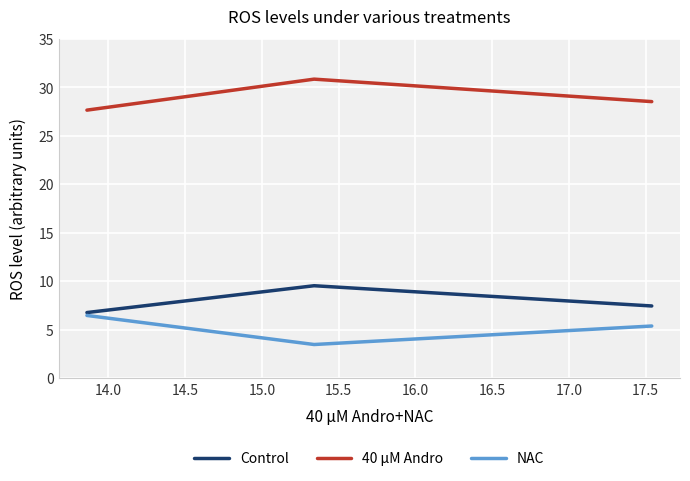

What is the maximum value shown in the chart?

30.9